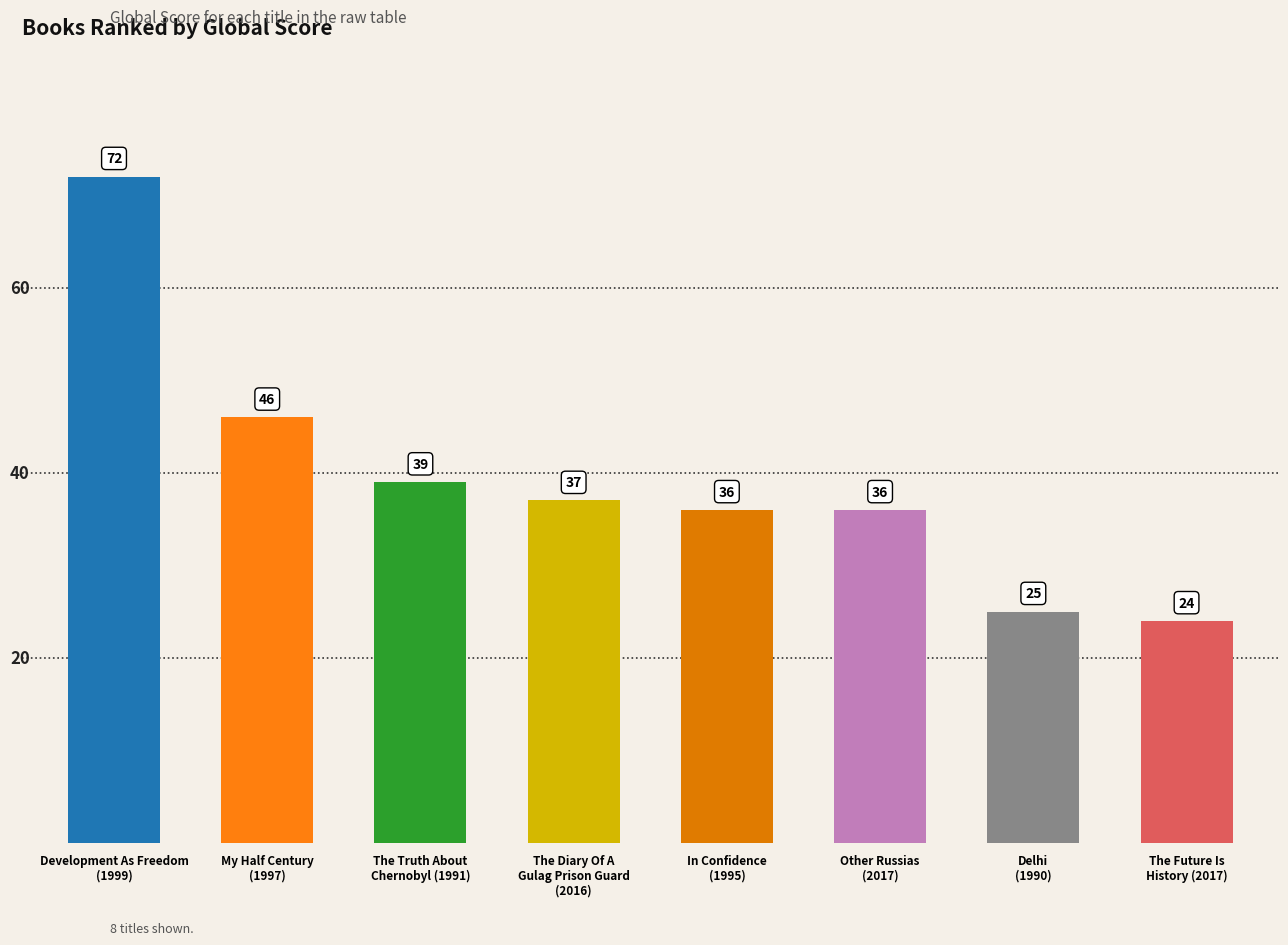

What is the ratio of the value at Delhi
(1990) to the value at The Truth About
Chernobyl (1991)?

0.6